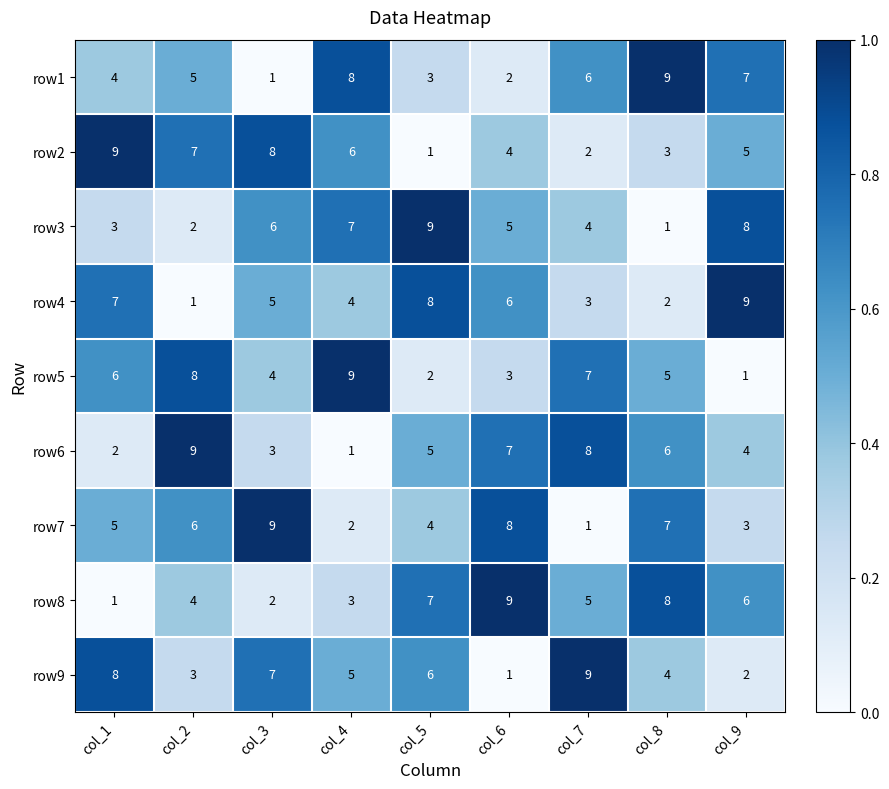

How many data points does each series have?

9